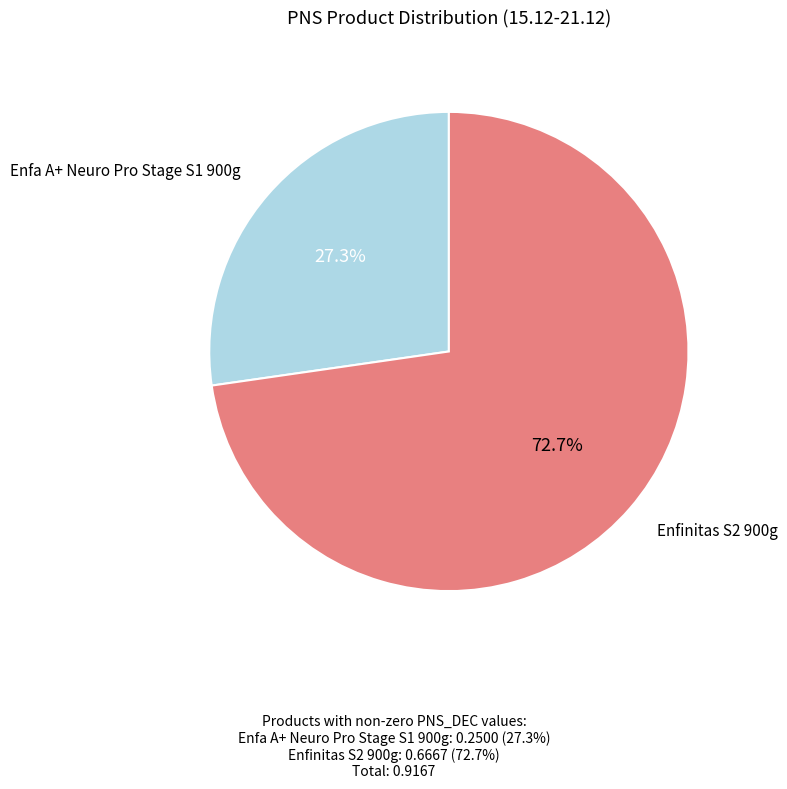

Combined, what portion of the pie is Enfa A+ Neuro Pro Stage S1 900g and Enfinitas S2 900g?

100.0%